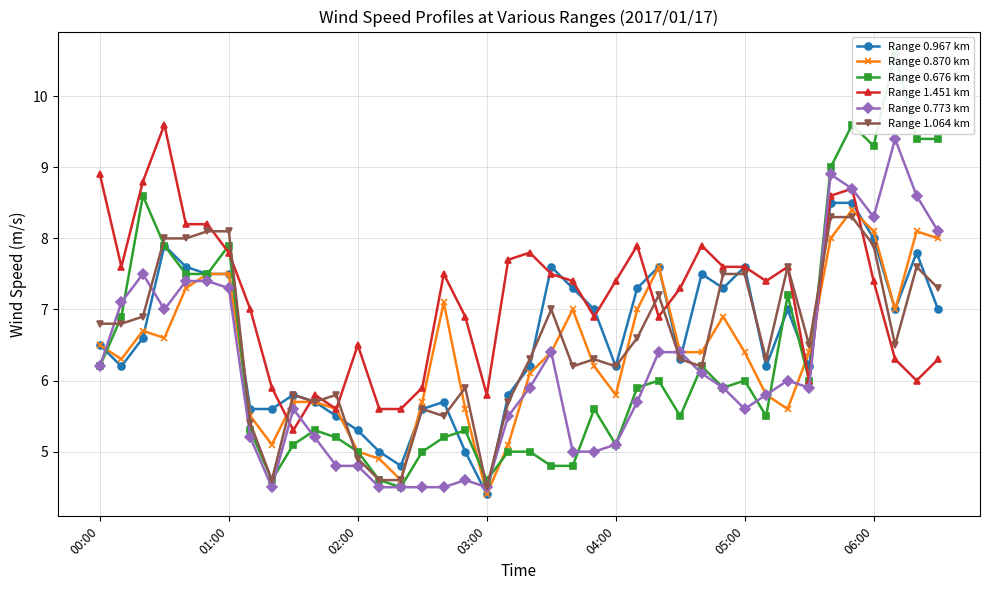

List the series in order of their peak value, highest first.

Range 0.676 km, Range 1.451 km, Range 0.773 km, Range 0.967 km, Range 0.870 km, Range 1.064 km